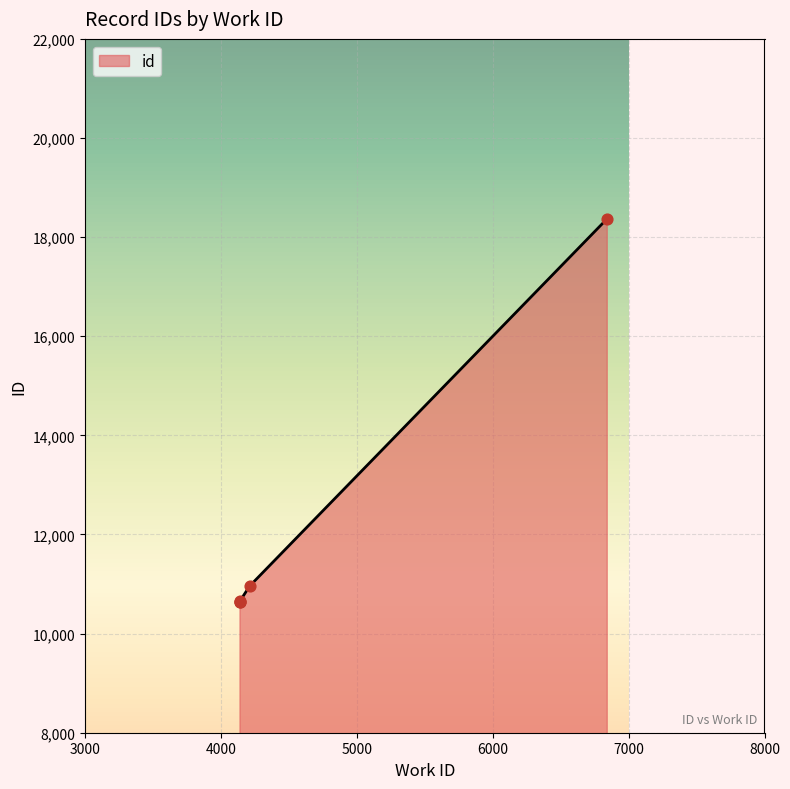

What is the change in value from 4141 to 4213?

+304